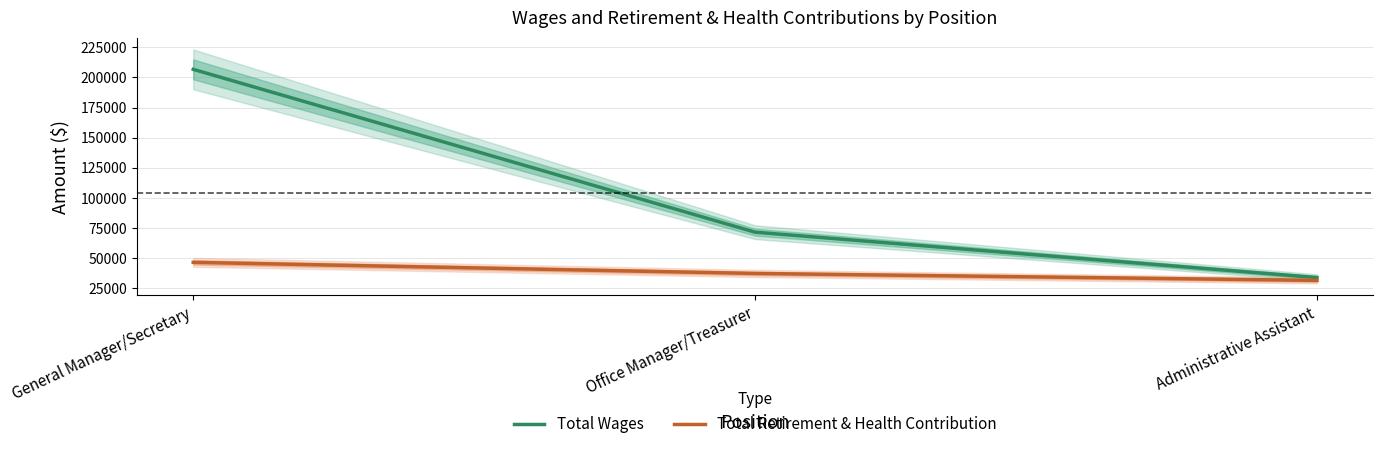

Where does the Total Retirement & Health Contribution series first go above 37274?

General Manager/Secretary